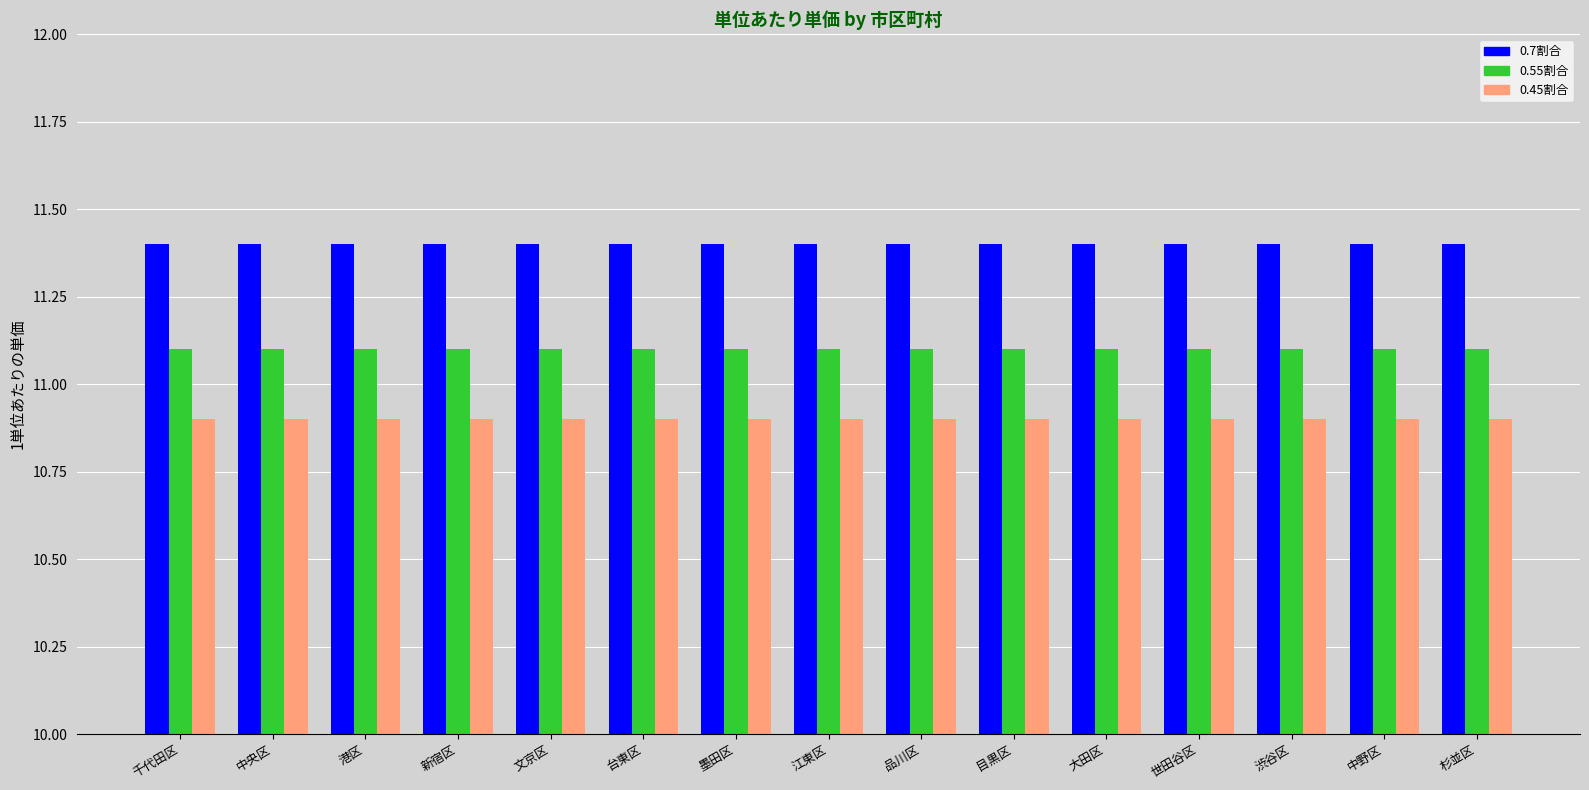

What is the highest value of the 0.7割合 series?

11.4